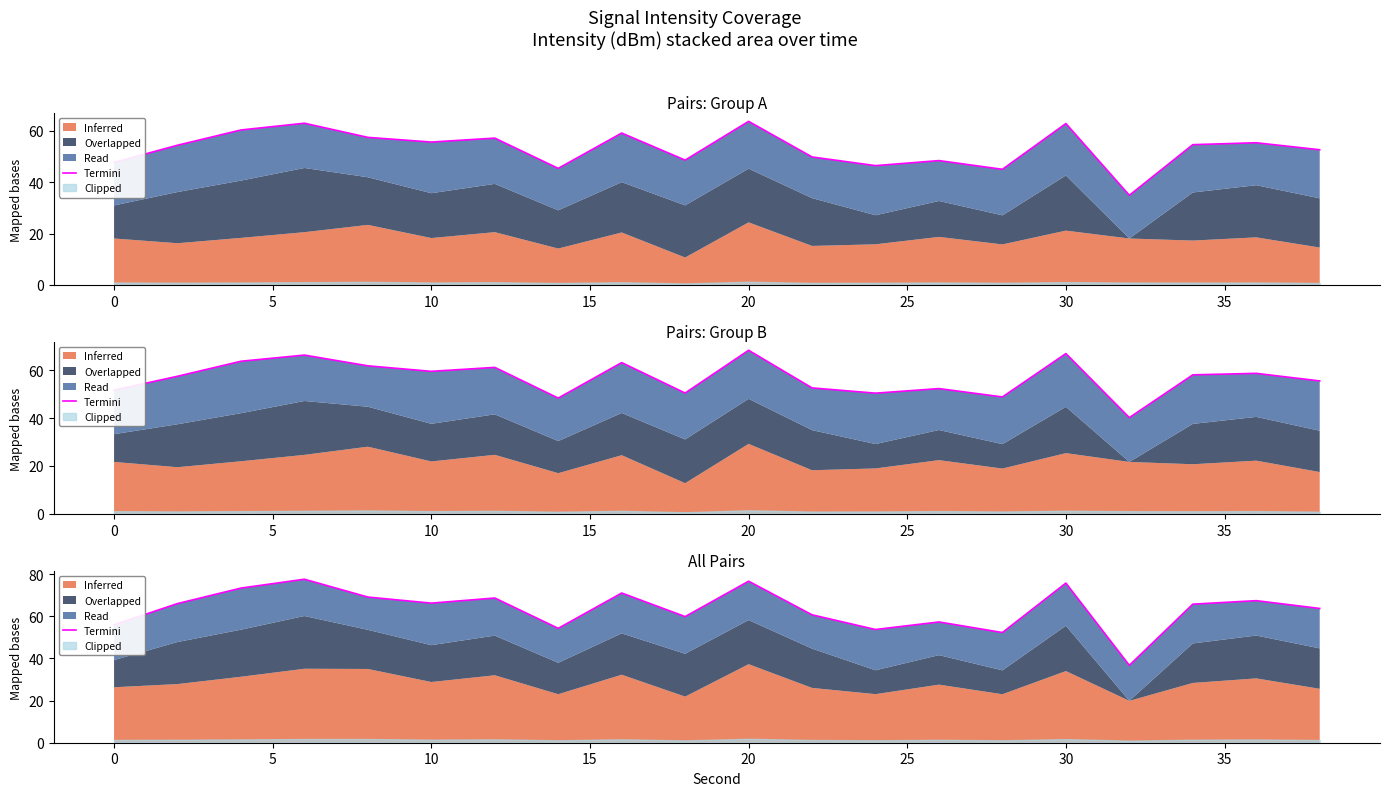

What is the maximum value shown in the chart?

77.6